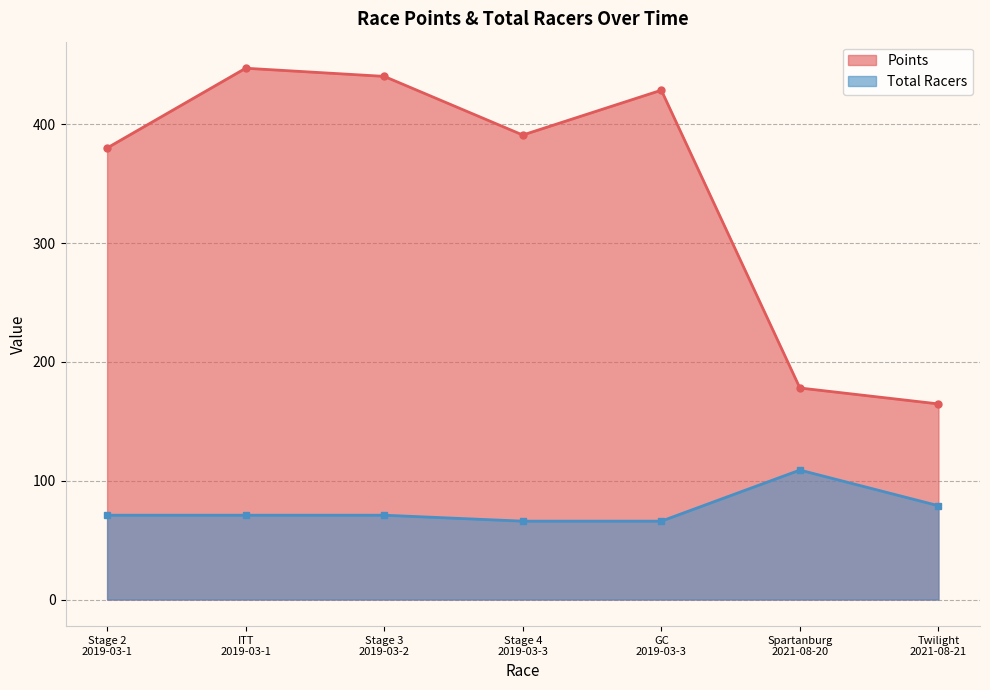

Between GC
2019-03-3 and Spartanburg
2021-08-20, which is larger?

GC
2019-03-3